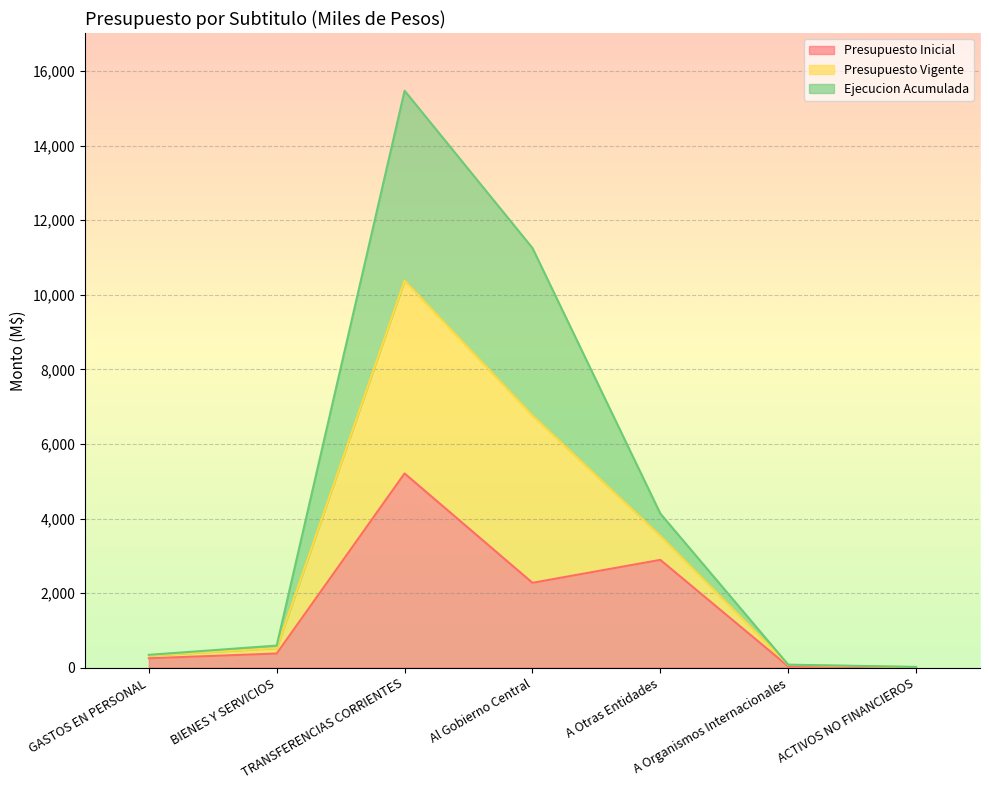

How many lines are shown in the chart?

3